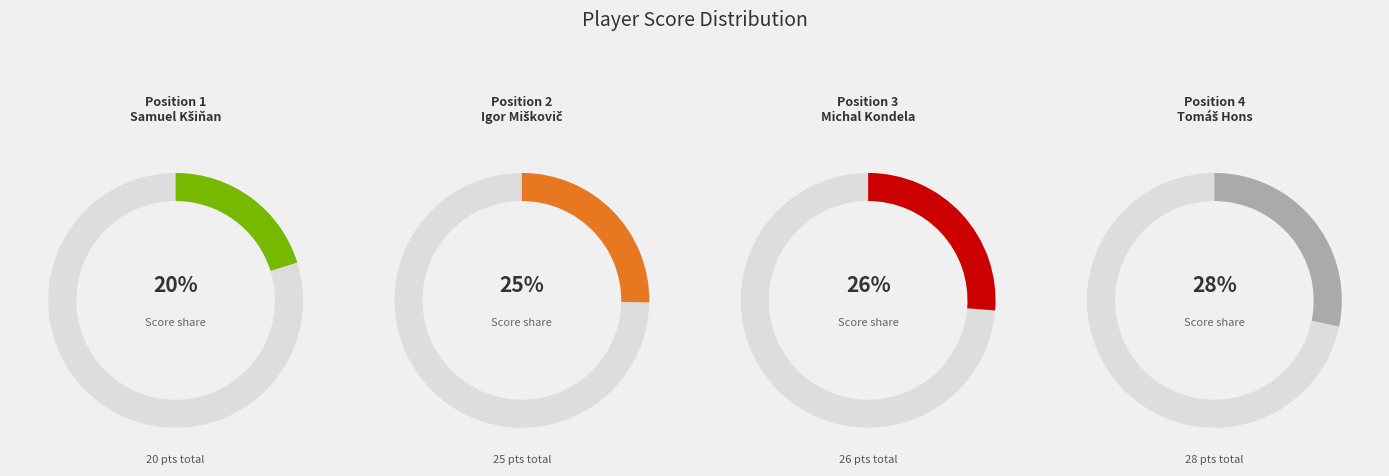

What is the largest slice in the pie chart?

Tomáš Hons